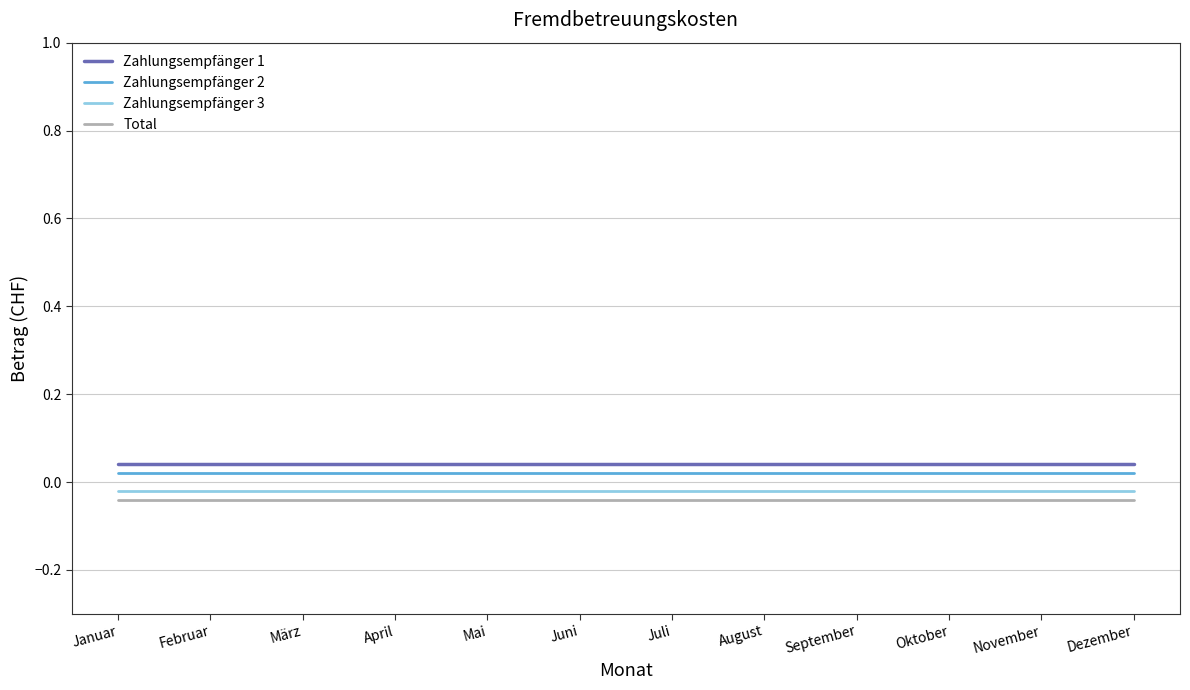

True or false: Zahlungsempfänger 1 and Zahlungsempfänger 2 intersect in this chart.

False